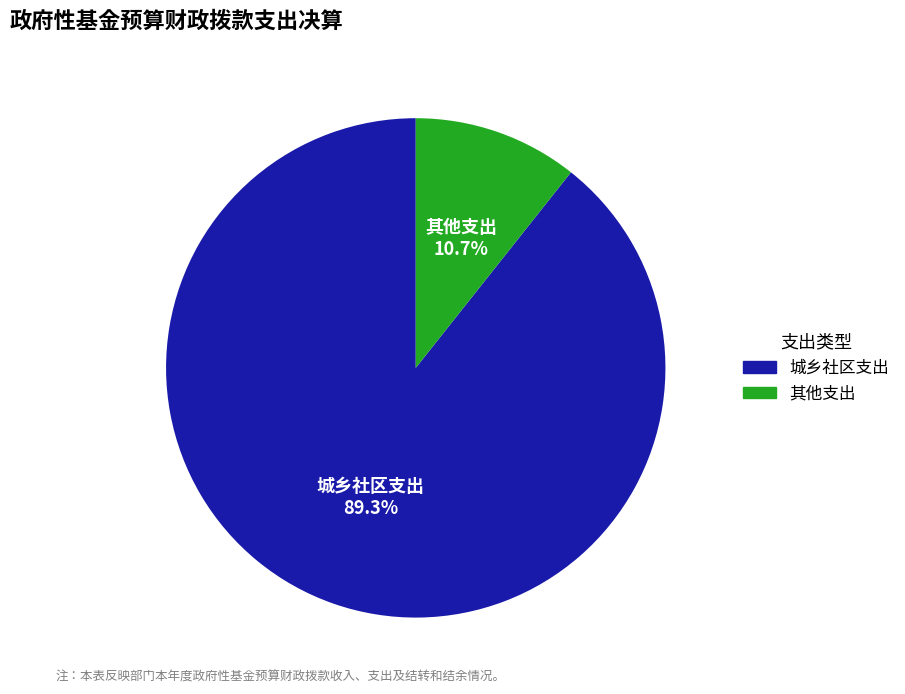

Which slice is the smallest?

其他支出